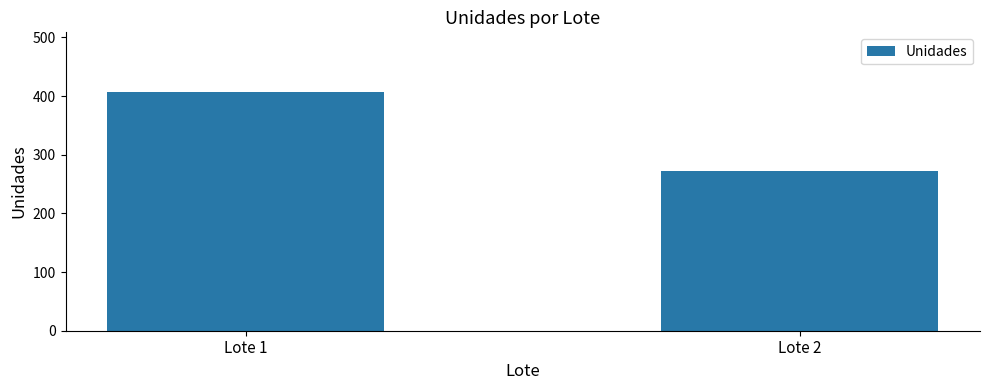

What is the difference between the values at Lote 2 and Lote 1?

135